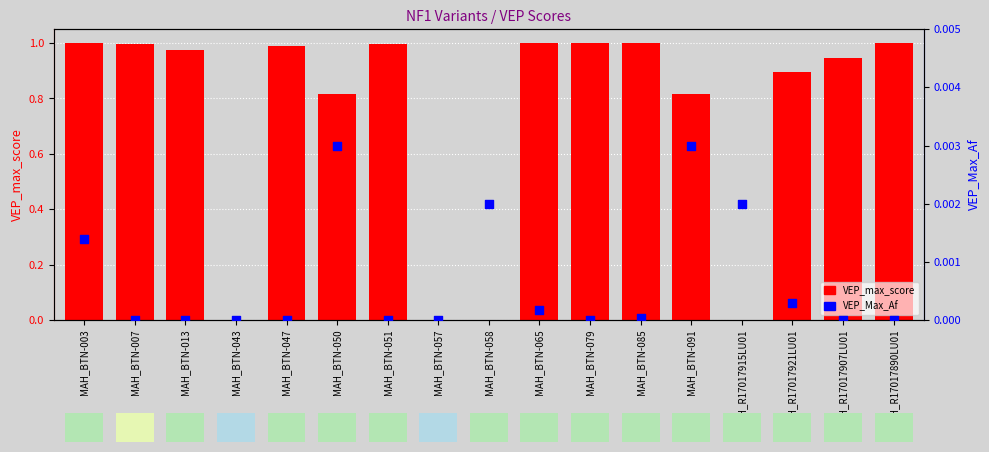

At how many categories does at least one series exceed 0?

15